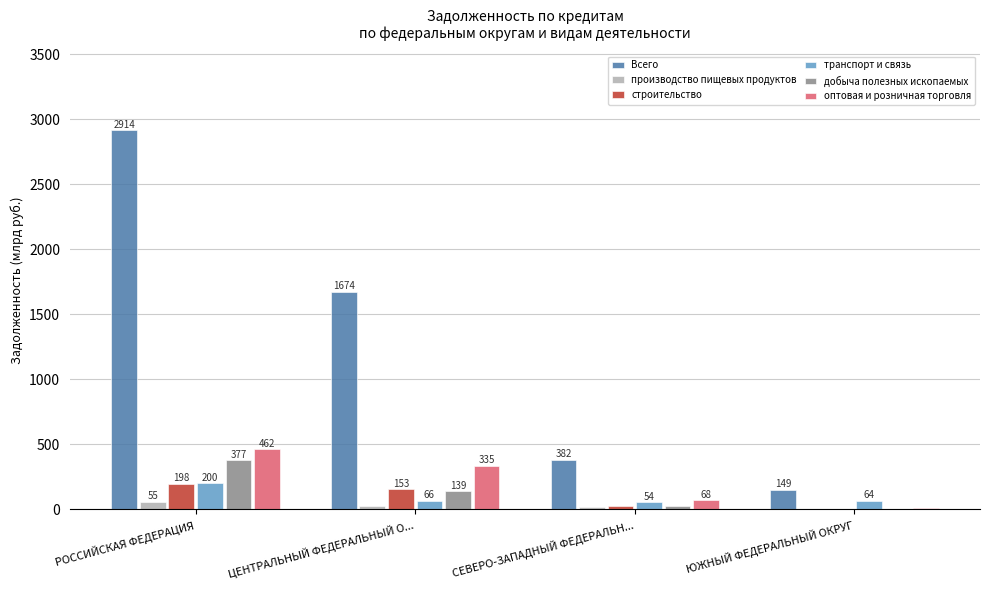

What value does the добыча полезных ископаемых series have at СЕВЕРО-ЗАПАДНЫЙ ФЕДЕРАЛЬН...?

26.8